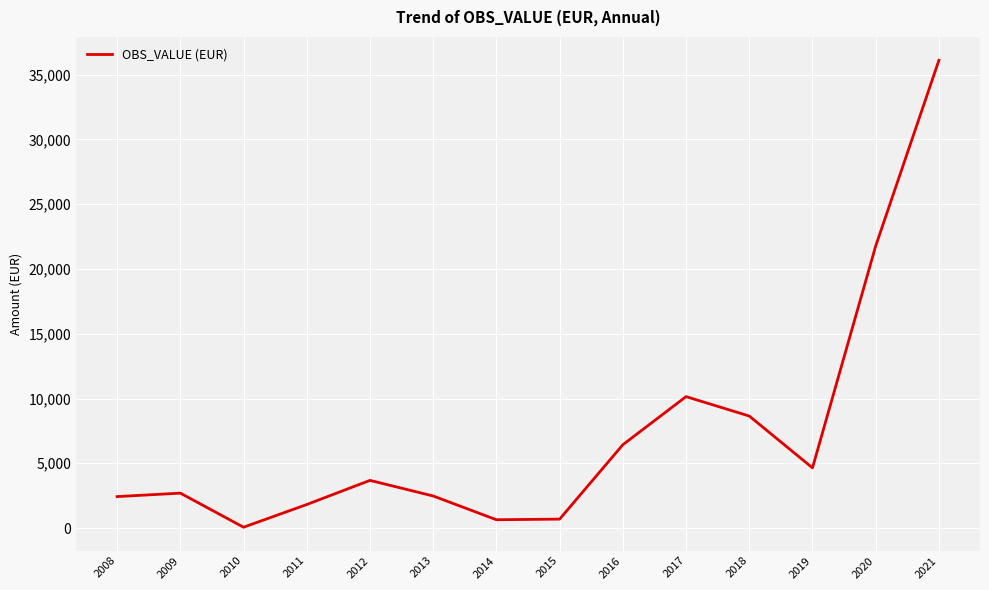

What is the maximum value shown in the chart?

36113.4